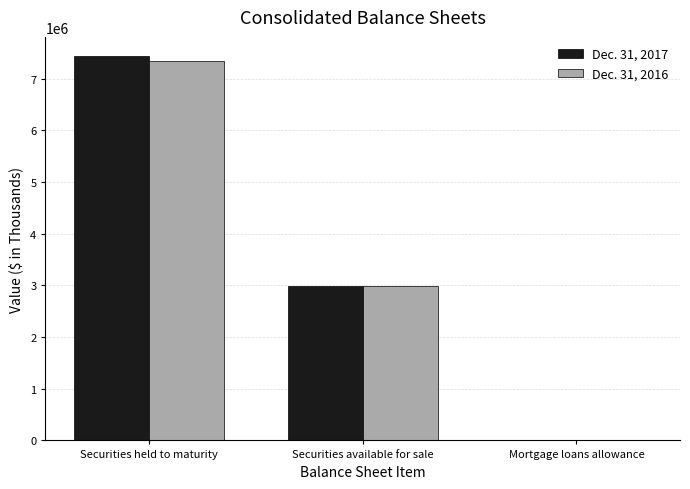

What is the total value across all series at Securities held to maturity?

14771715